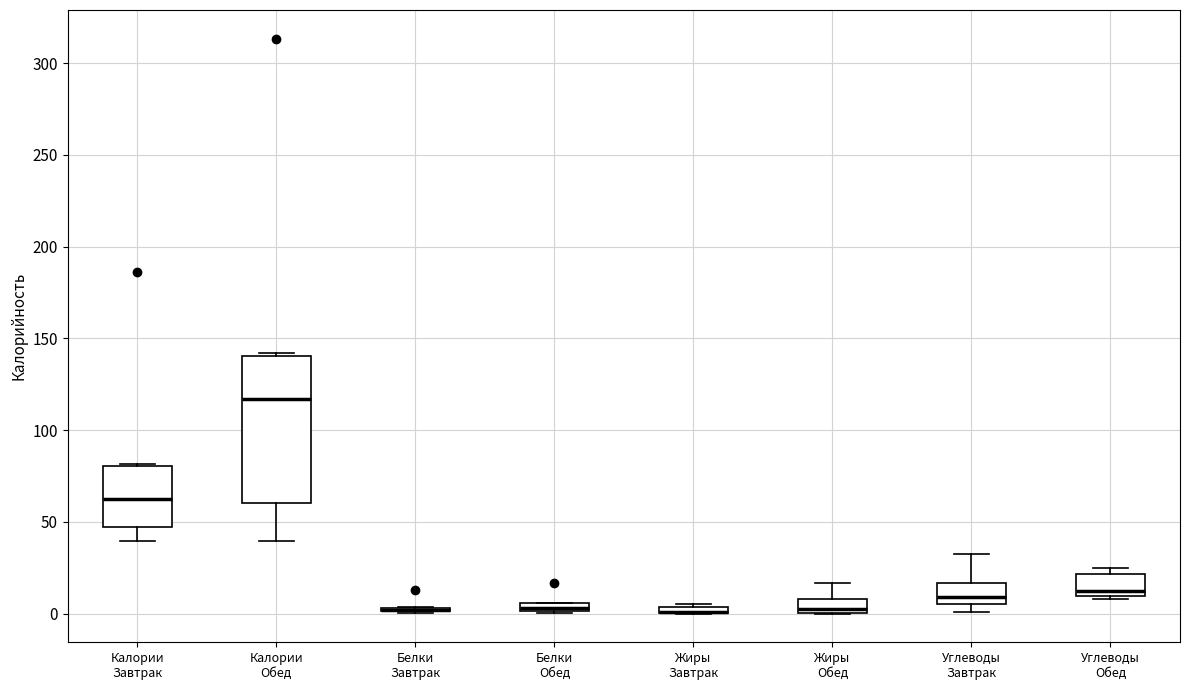

Where does the median line of the box for Калории Обед sit on the y-axis? The values are not printed on the chart, so give them approximately, as read against the axis.

115